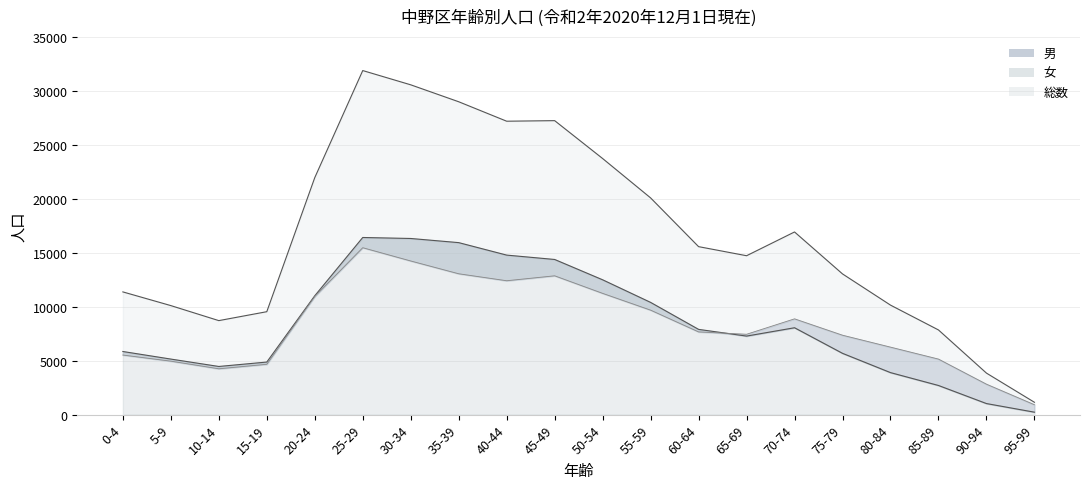

True or false: 総数_line and 女_line cross at least once.

False